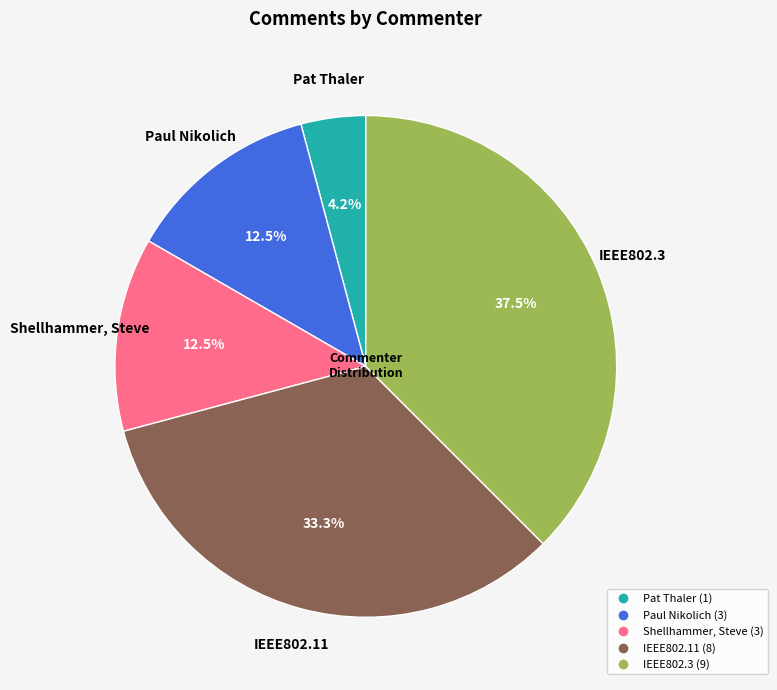

Approximately how many times larger is the value at Shellhammer, Steve compared to IEEE802.3?

0.3